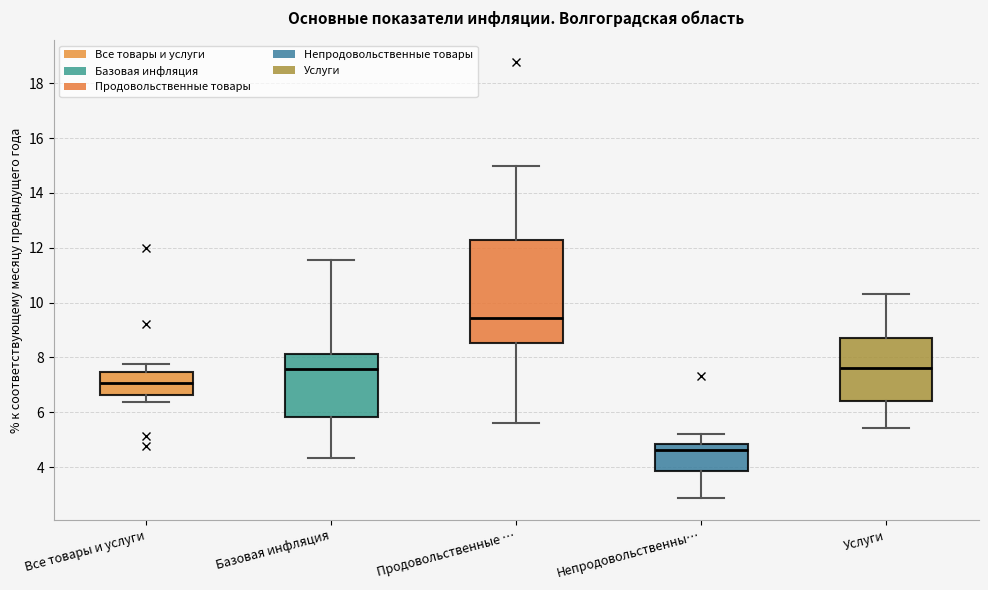

Reading left to right, transcribe this box plot: for each box, give where its median line is, the range the box spans, and where its two whiskers end, as read against the y-axis. The values are not printed on the chart, so give them approximately, as read against the axis.

Все товары и услуги: median 7.0, box 6.6 to 7.4, whiskers 6.4 to 7.8
Базовая инфляция: median 7.6, box 5.8 to 8.2, whiskers 4.4 to 11.6
Продовольственные …: median 9.4, box 8.6 to 12.4, whiskers 5.6 to 15.0
Непродовольственны…: median 4.6, box 3.8 to 4.8, whiskers 2.8 to 5.2
Услуги: median 7.6, box 6.4 to 8.8, whiskers 5.4 to 10.4